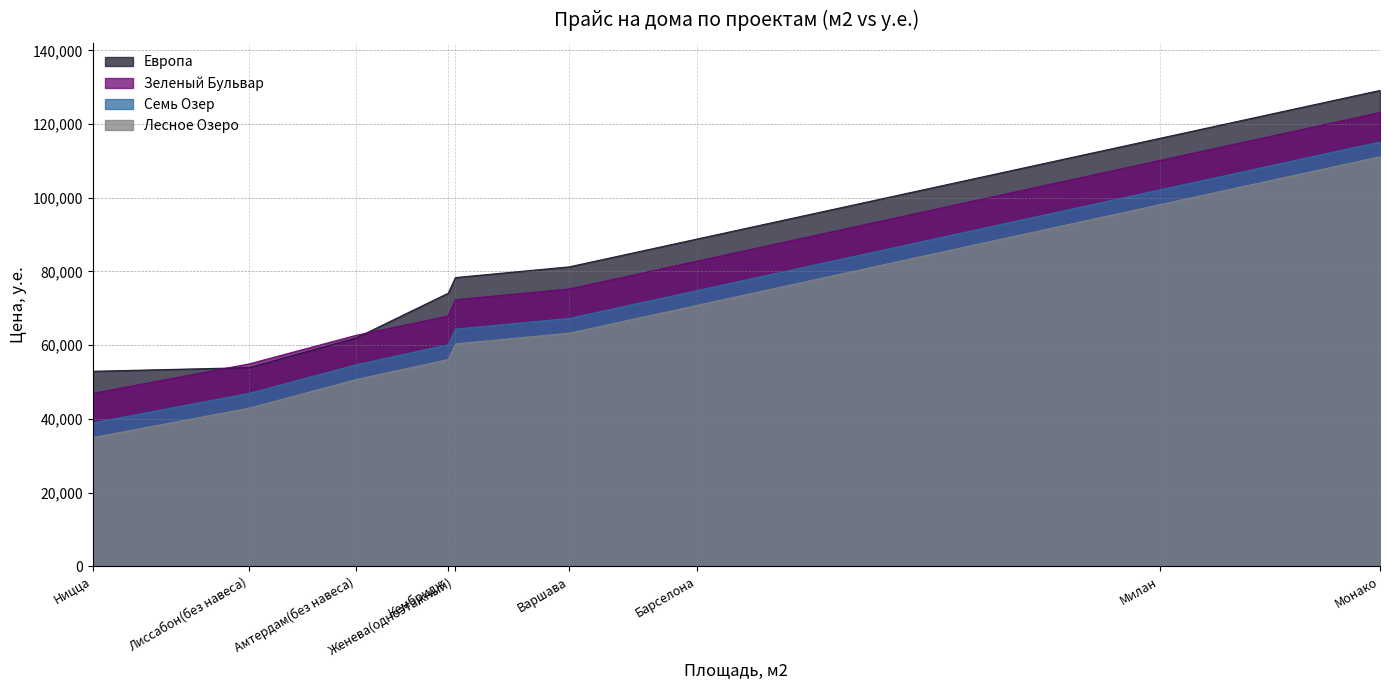

Reading left to right, list all the values displayed in this chart.

Европа: Ницца=52900	Лиссабон(без навеса)=53900	Амтердам(без навеса)=61900	Кембридж=74100	Женева(одноэтажный)=78336	Варшава=81240	Барселона=88800	Милан=116100	Монако=129120
Зеленый Бульвар: Ницца=46900	Лиссабон(без навеса)=54900	Амтердам(без навеса)=62640	Кембридж=67900	Женева(одноэтажный)=72336	Варшава=75240	Барселона=82800	Милан=110100	Монако=123120
Семь Озер: Ницца=38900	Лиссабон(без навеса)=46900	Амтердам(без навеса)=54640	Кембридж=60100	Женева(одноэтажный)=64336	Варшава=67240	Барселона=74800	Милан=102100	Монако=115120
Лесное Озеро: Ницца=34900	Лиссабон(без навеса)=42900	Амтердам(без навеса)=50640	Кембридж=56100	Женева(одноэтажный)=60336	Варшава=63240	Барселона=70800	Милан=98100	Монако=111120